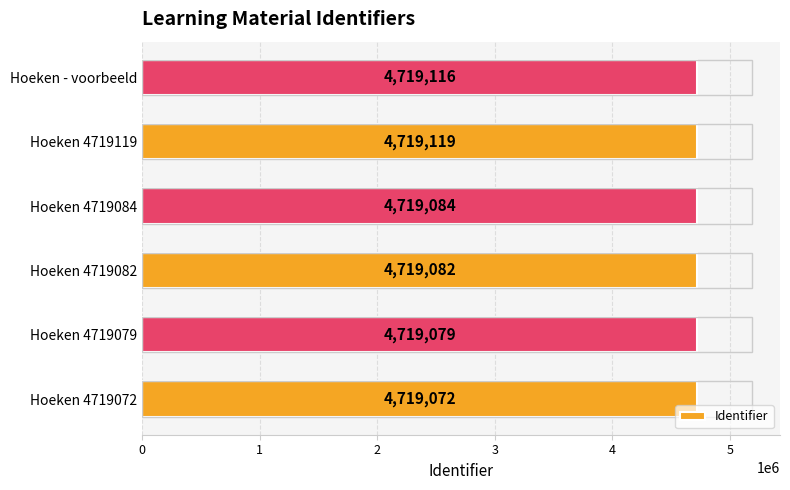

The value at Hoeken 4719084 is 4719084. True or false?

True